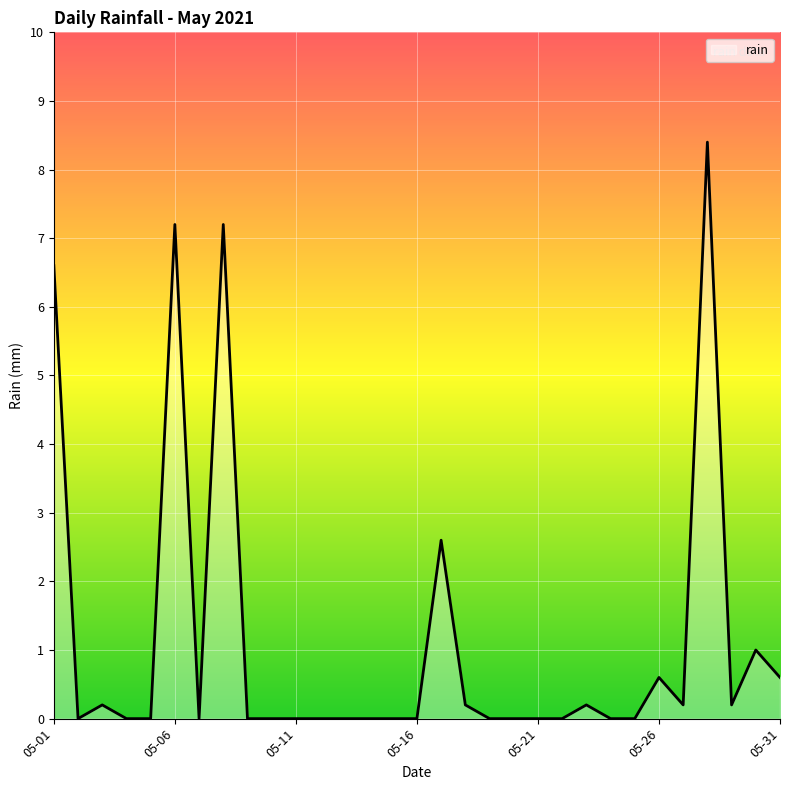

True or false: there are more than 0 points higher than both neighbors.

True